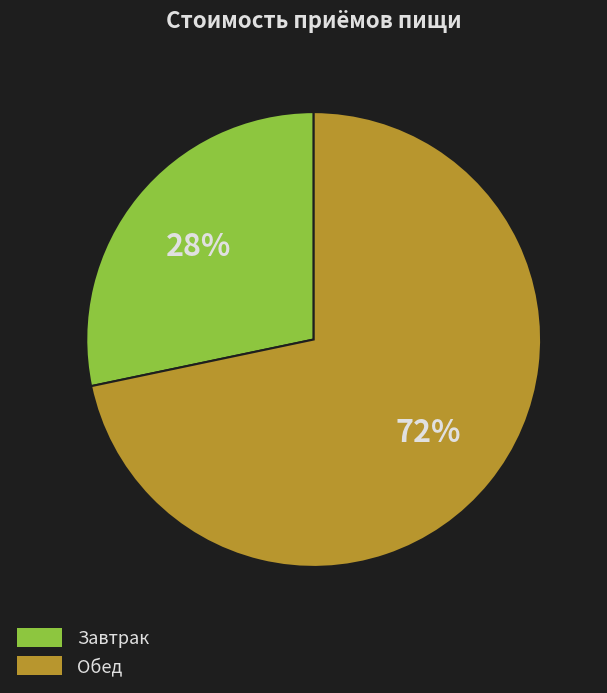

True or false: Завтрак accounts for 22% of the total.

False